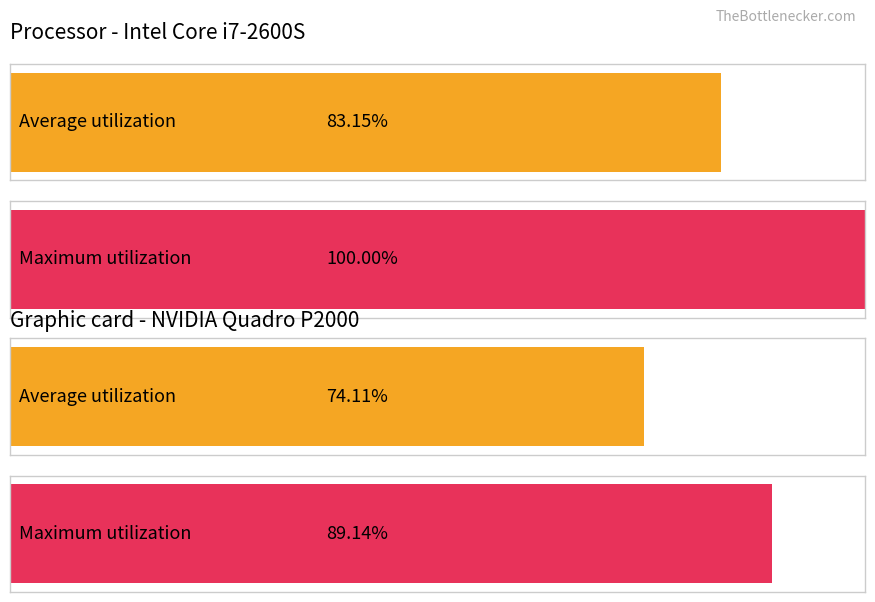

Between 18 and 32, which series saw the biggest shift?

Maximum utilization